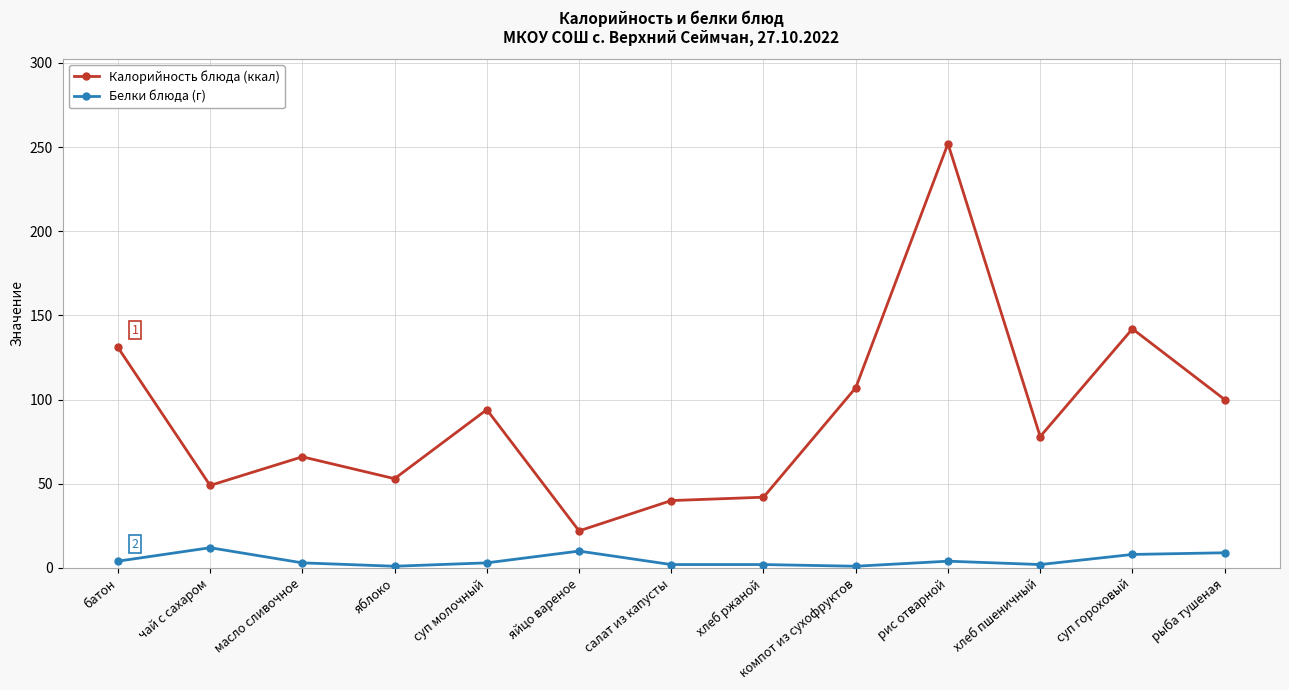

At which category is the sum across all series the highest?

рис отварной